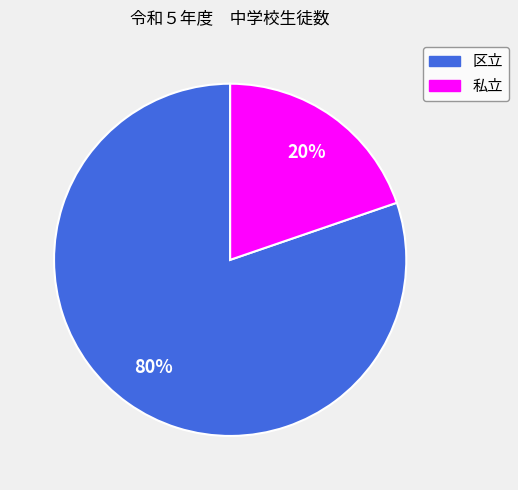

What is the largest slice in the pie chart?

区立